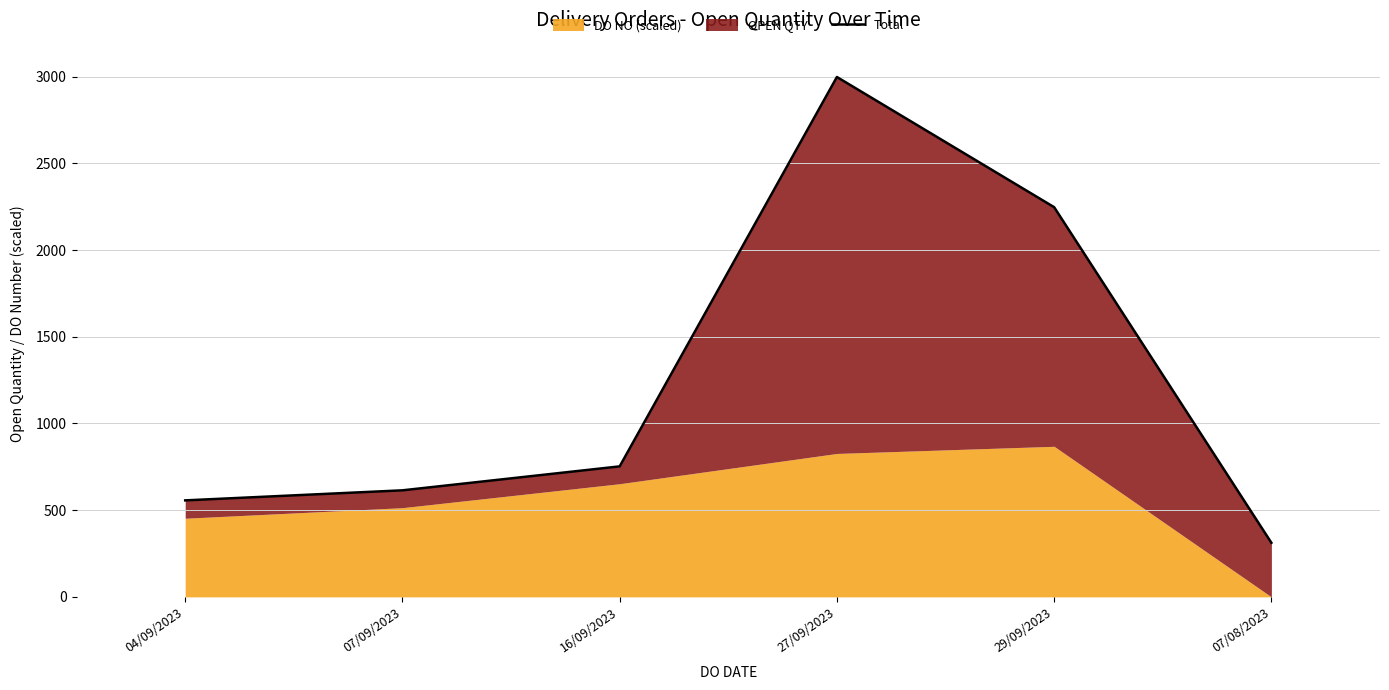

What is the label of the 5th point from the left?

29/09/2023